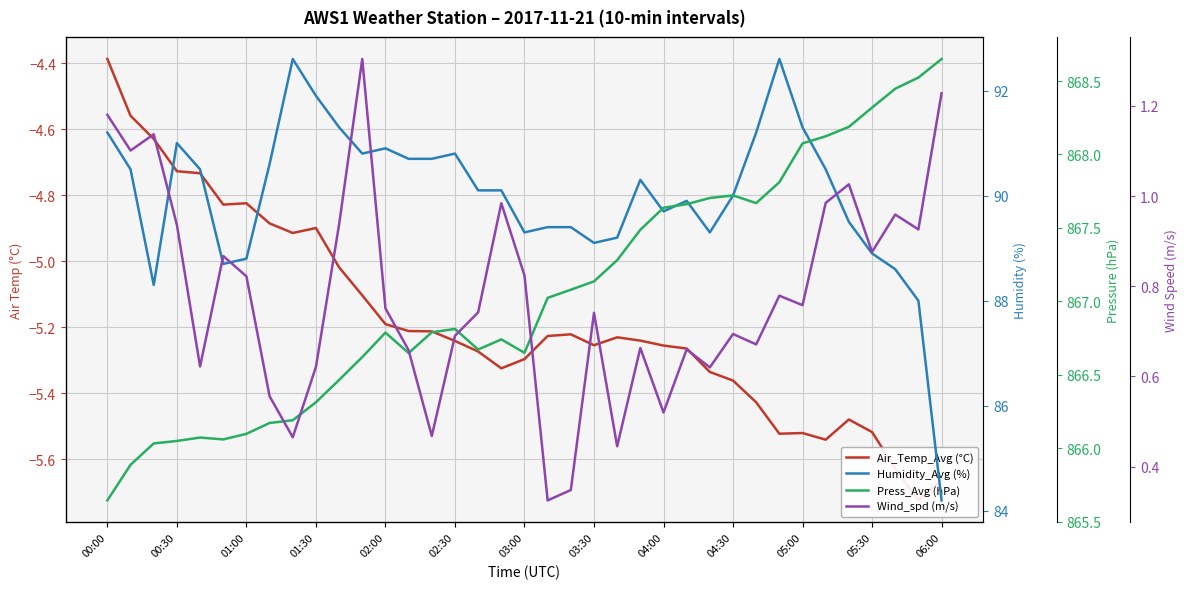

What is the average value of the Air_Temp_Avg (°C) series?

-5.2